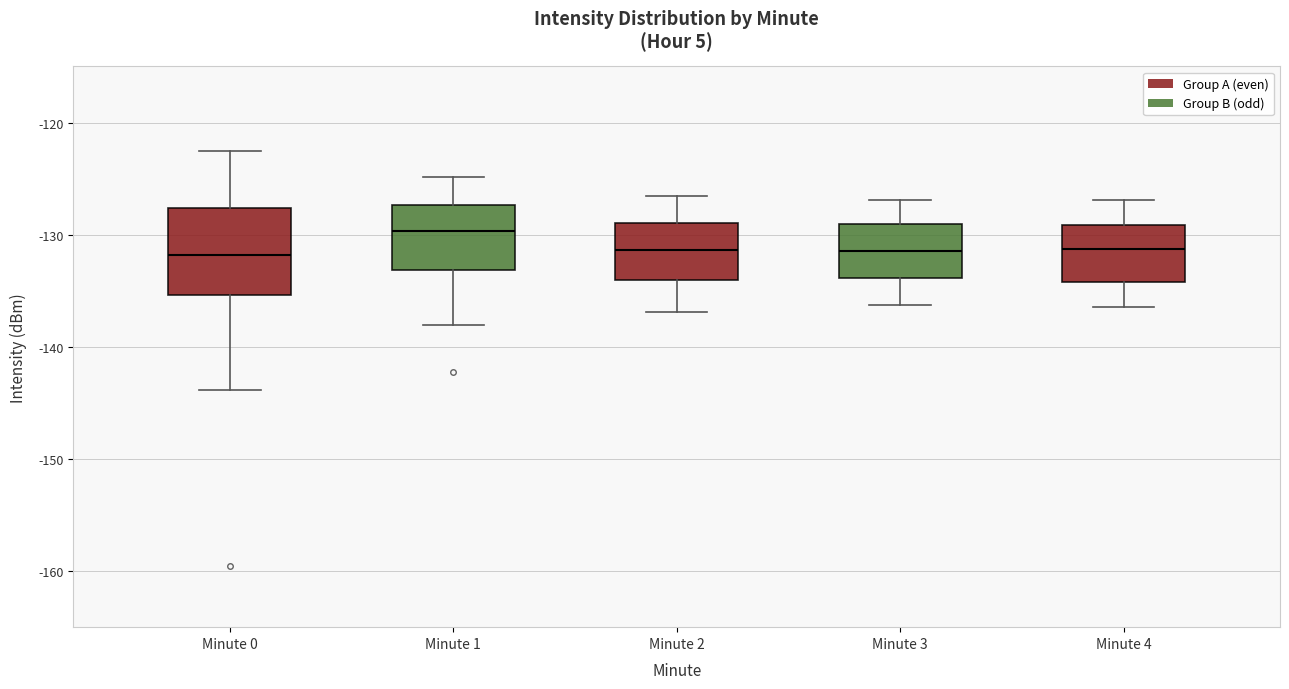

Where does the upper whisker of the box for Minute 3 end on the y-axis? The values are not printed on the chart, so give them approximately, as read against the axis.

-127